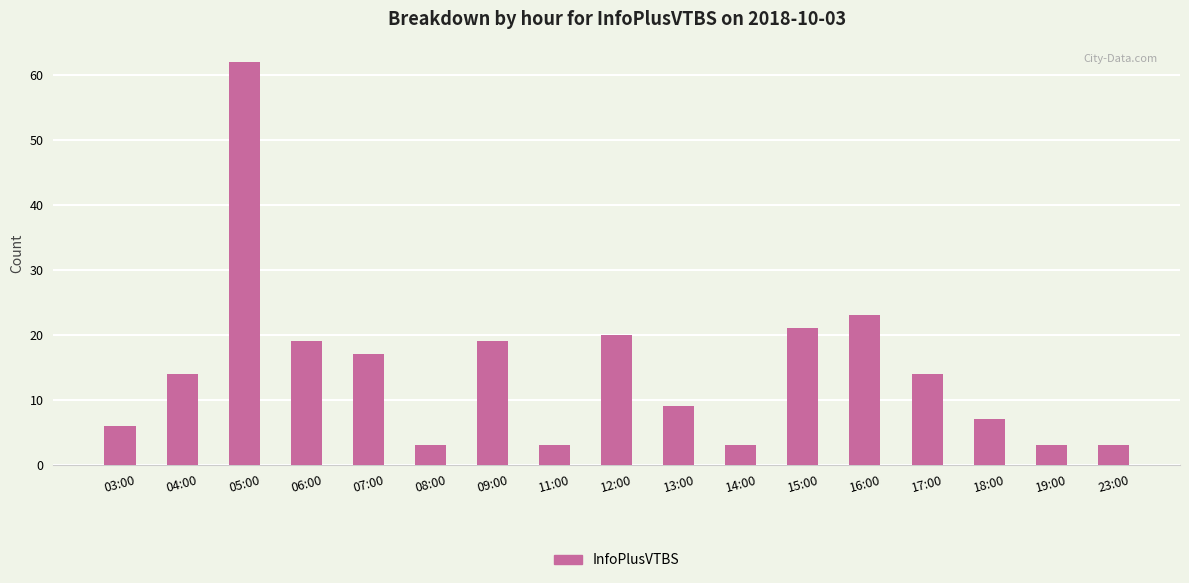

Reading right to left, transcribe all the data shown in this chart.

23:00=3	19:00=3	18:00=7	17:00=14	16:00=23	15:00=21	14:00=3	13:00=9	12:00=20	11:00=3	09:00=19	08:00=3	07:00=17	06:00=19	05:00=62	04:00=14	03:00=6